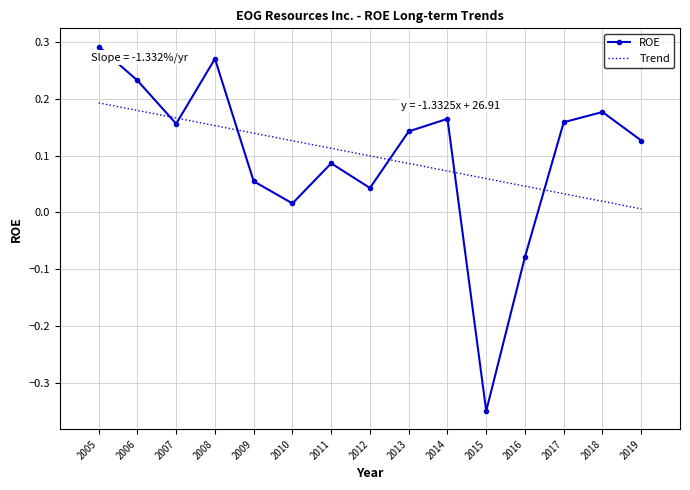

Which category has the lowest value in the ROE series?

2015